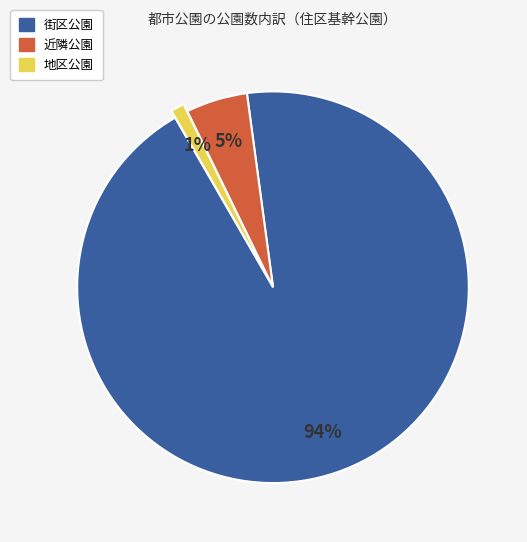

How many slices are in this pie chart?

3